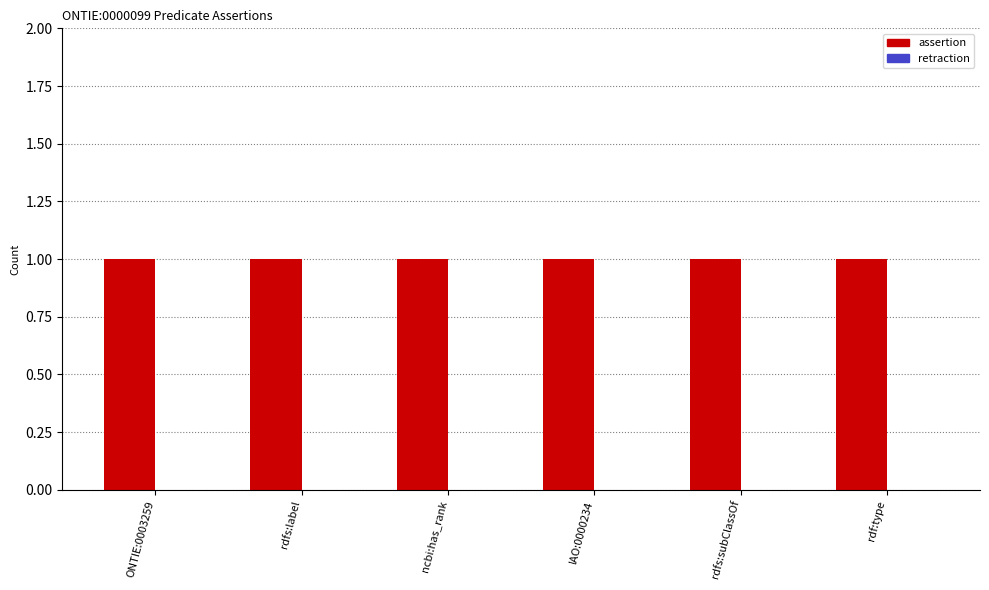

Between ncbi:has_rank and rdfs:subClassOf, which series saw the biggest shift?

assertion